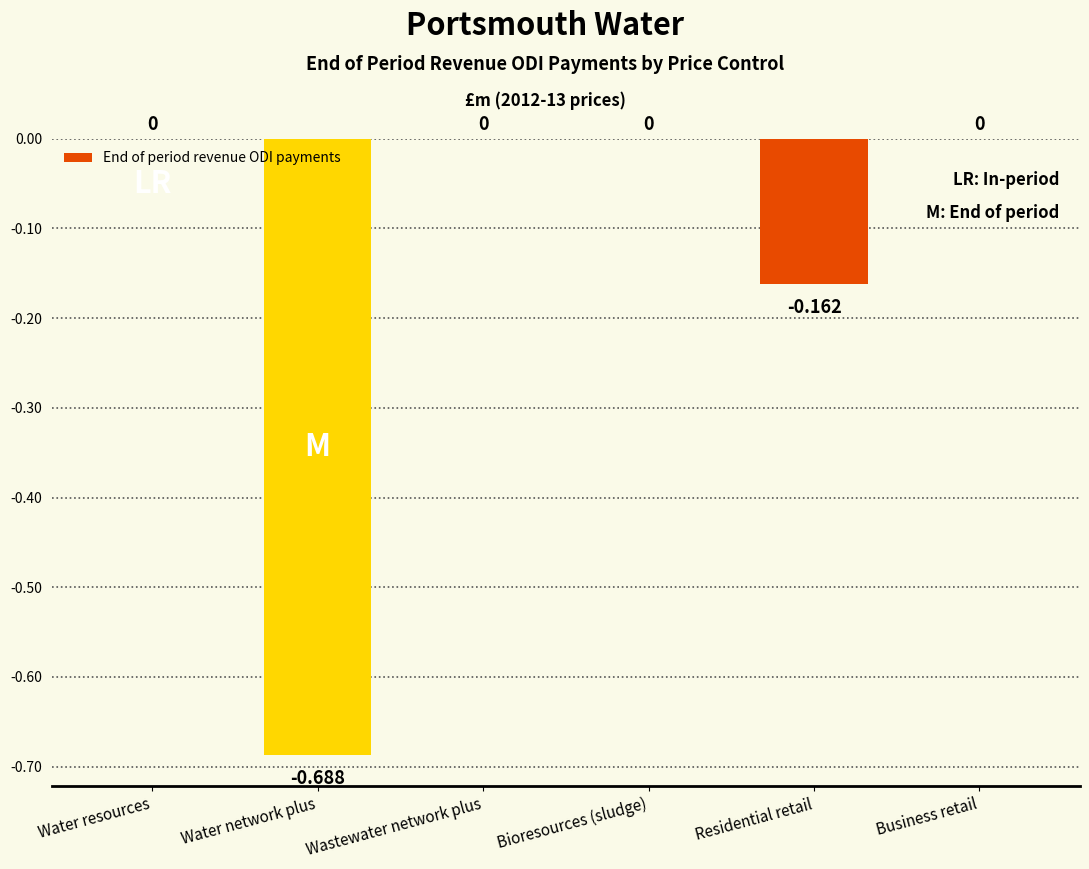

Which has a higher value, Wastewater network plus or Residential retail?

Wastewater network plus